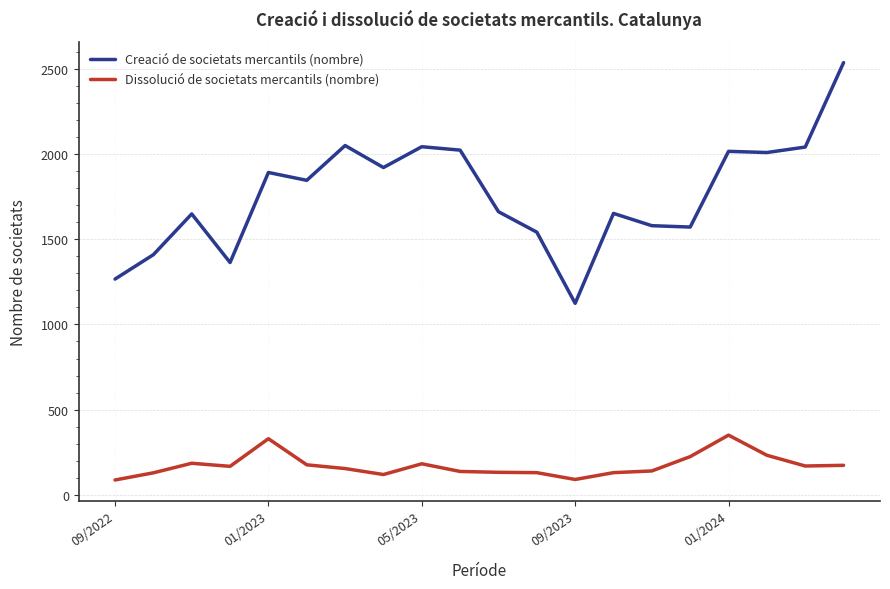

Rank the series by their average value, from highest to lowest.

Creació de societats mercantils (nombre), Dissolució de societats mercantils (nombre)